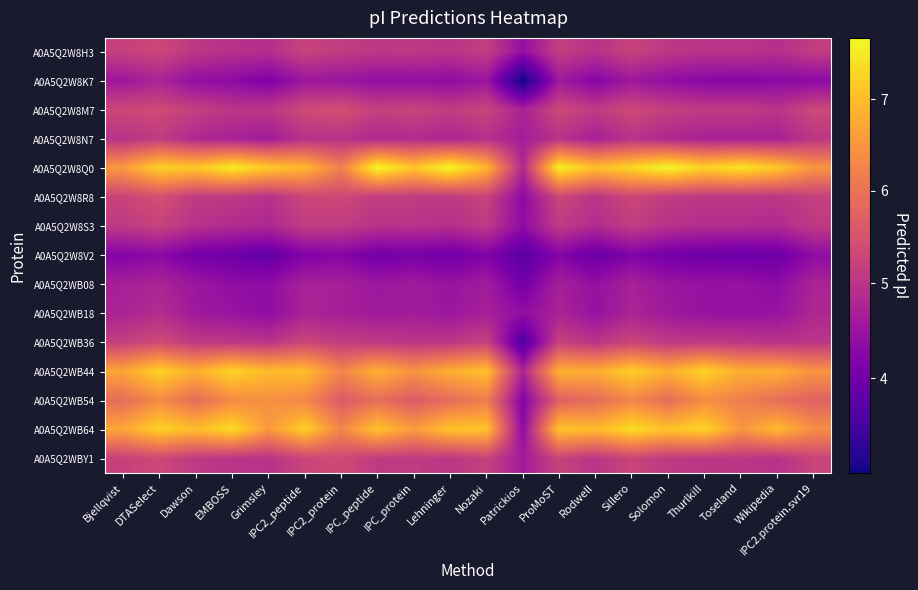

Between Patrickios and Toseland, which is larger?

Toseland